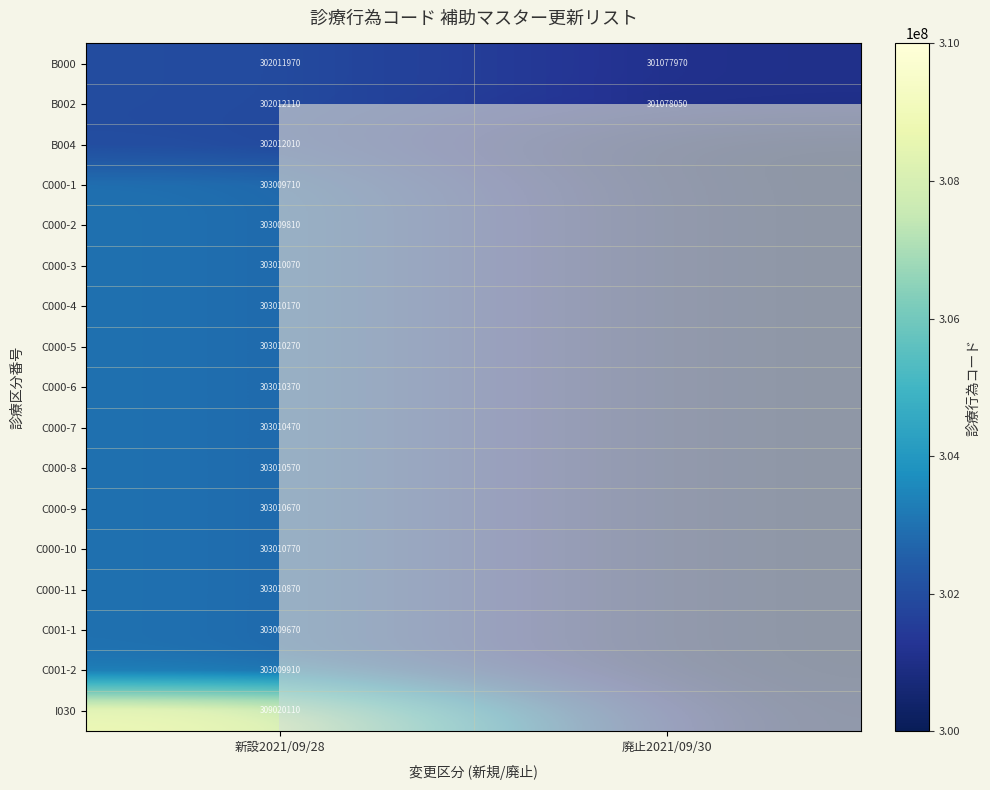

Rank the series at 新設2021/09/28 from lowest to highest value.

B000, B004, B002, C001-1, C000-1, C000-2, C001-2, C000-3, C000-4, C000-5, C000-6, C000-7, C000-8, C000-9, C000-10, C000-11, I030